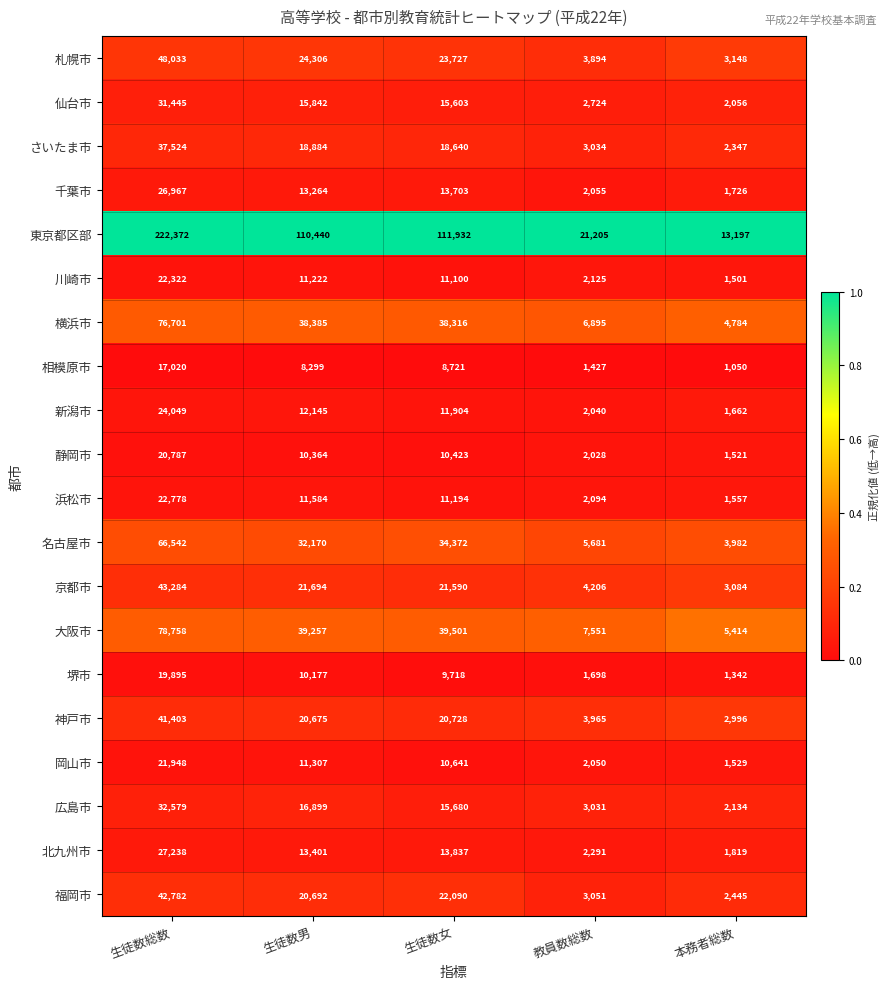

At which label does 札幌市 first exceed 23727?

生徒数総数